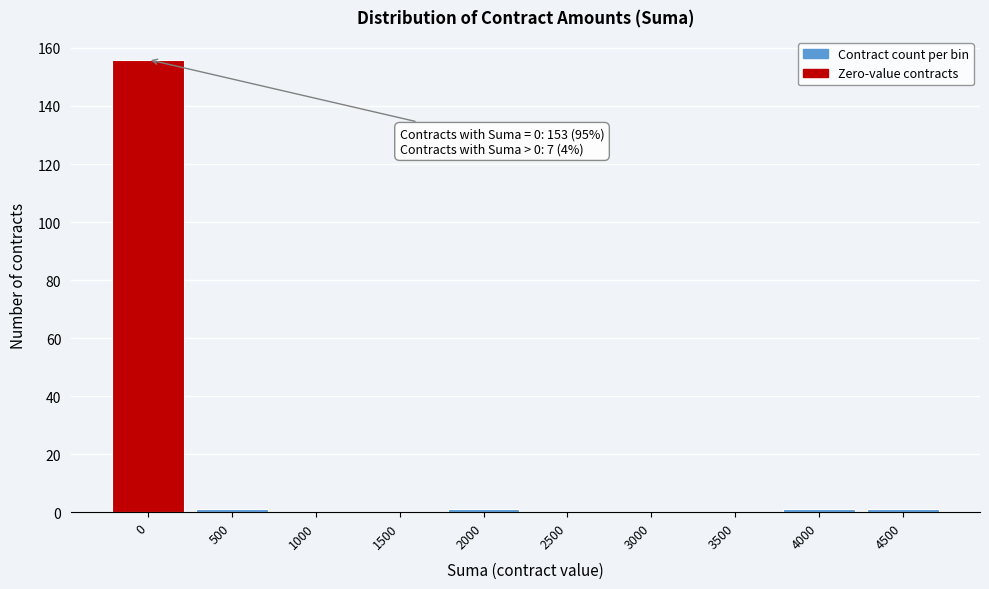

Reading right to left, what are all the values shown in this chart?

4500=1	4000=1	3500=0	3000=0	2500=0	2000=1	1500=0	1000=0	500=1	0=156